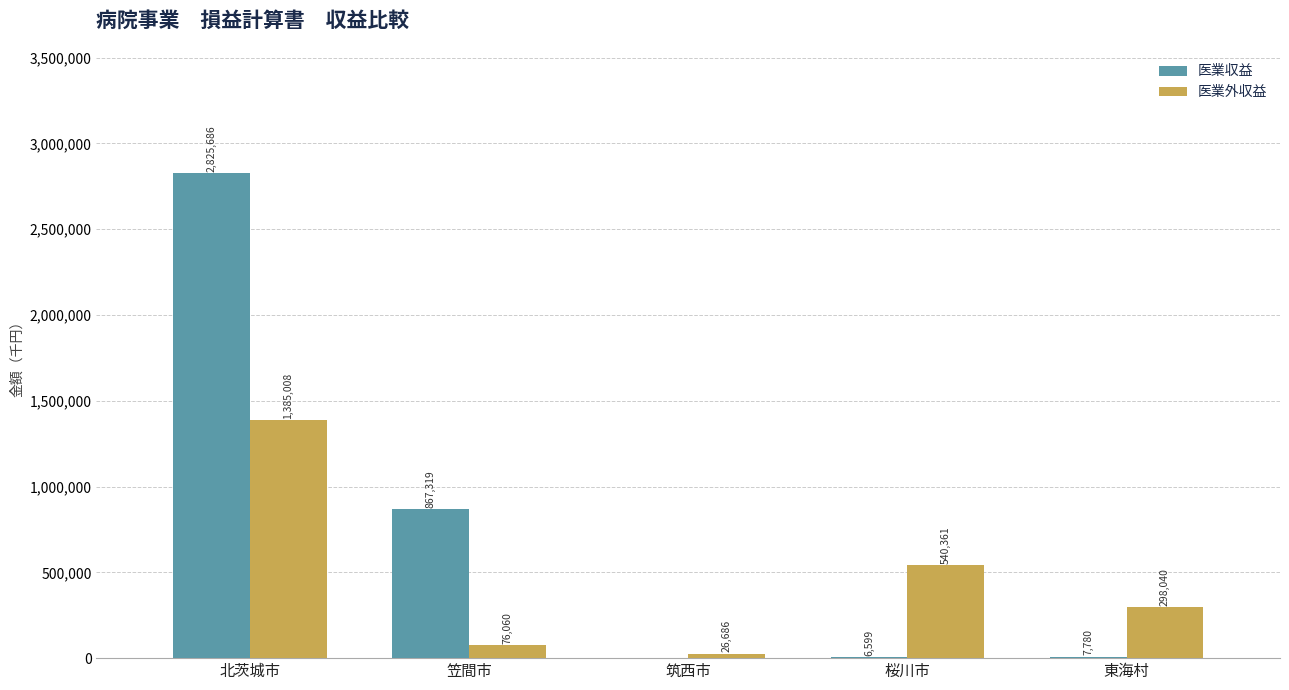

The 医業収益 series shows 6599 at 桜川市. True or false?

True